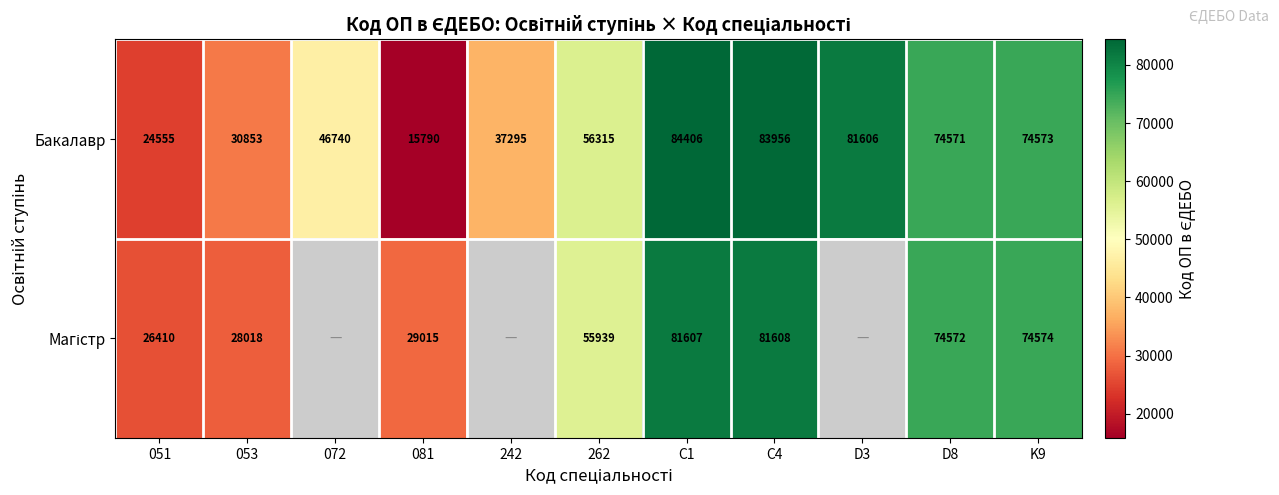

How many categories are shown in the chart?

11